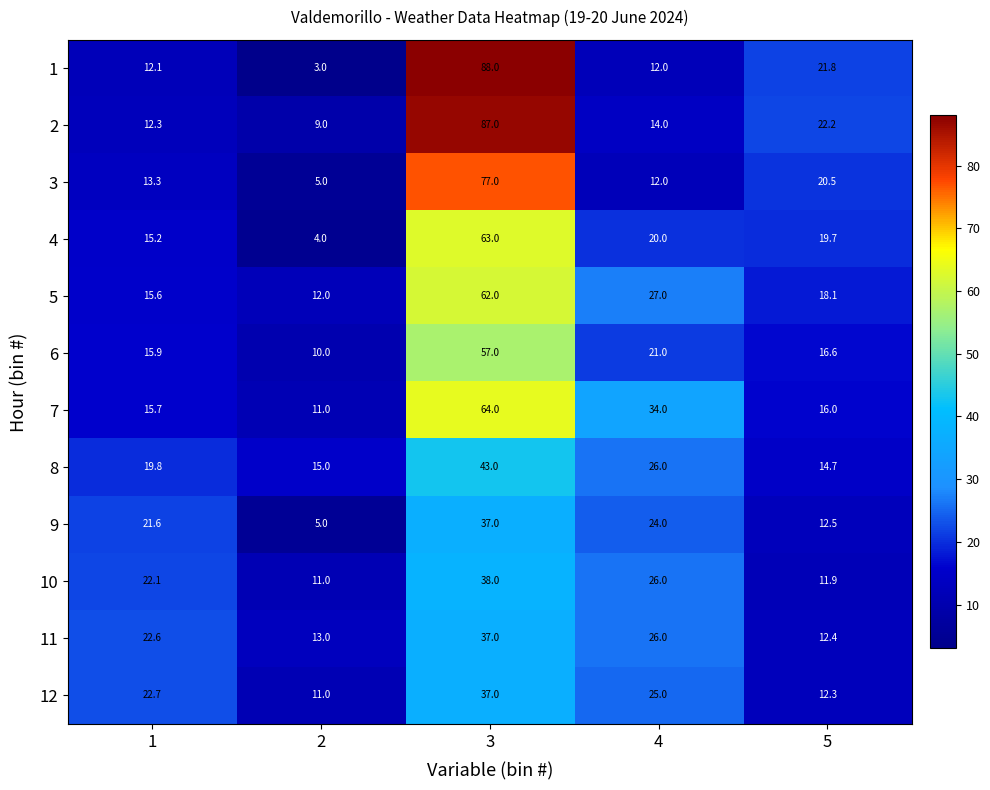

What is the average value of the 2 series?

28.9